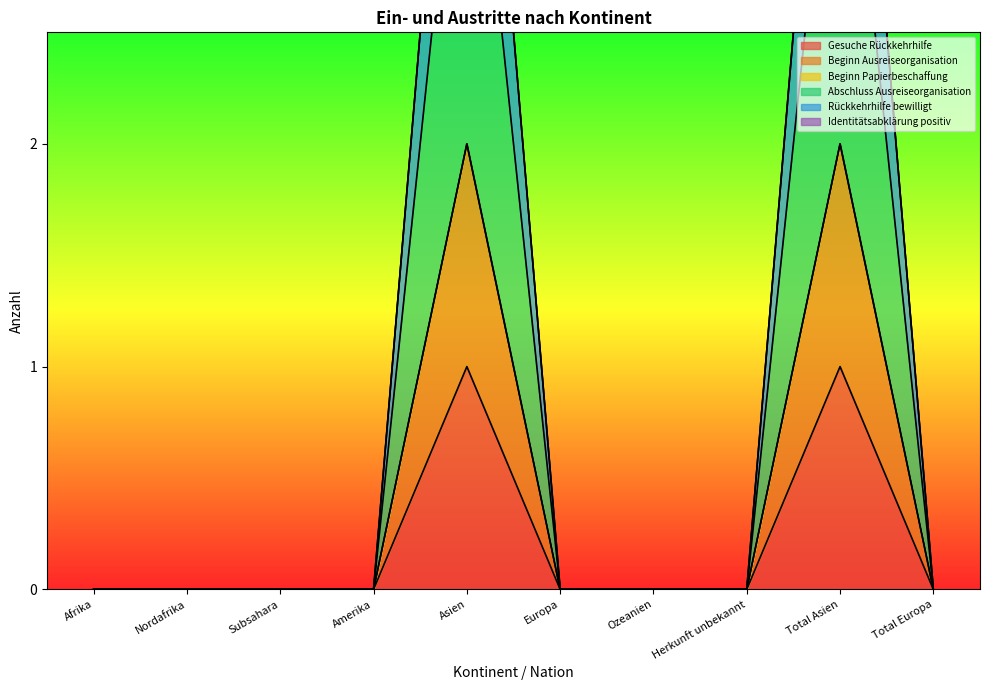

How many Gesuche Rückkehrhilfe values are between 0 and 1?

10